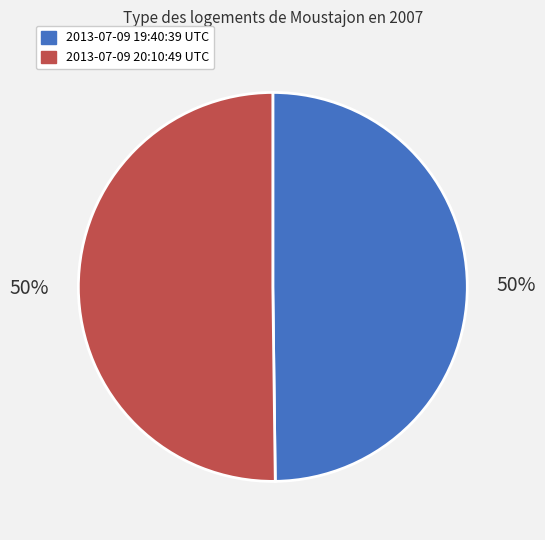

What is the ratio of the value at 2013-07-09 20:10:49 UTC to the value at 2013-07-09 19:40:39 UTC?

1.0